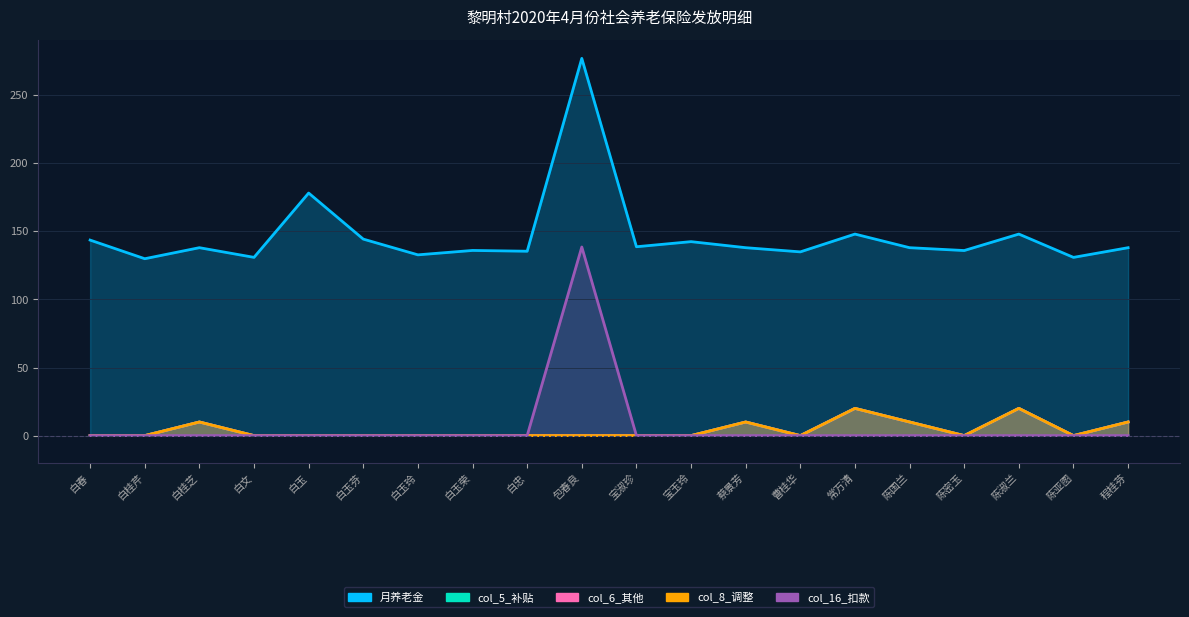

What are all the series names shown in the legend?

月养老金, col_5_补贴, col_6_其他, col_8_调整, col_16_扣款